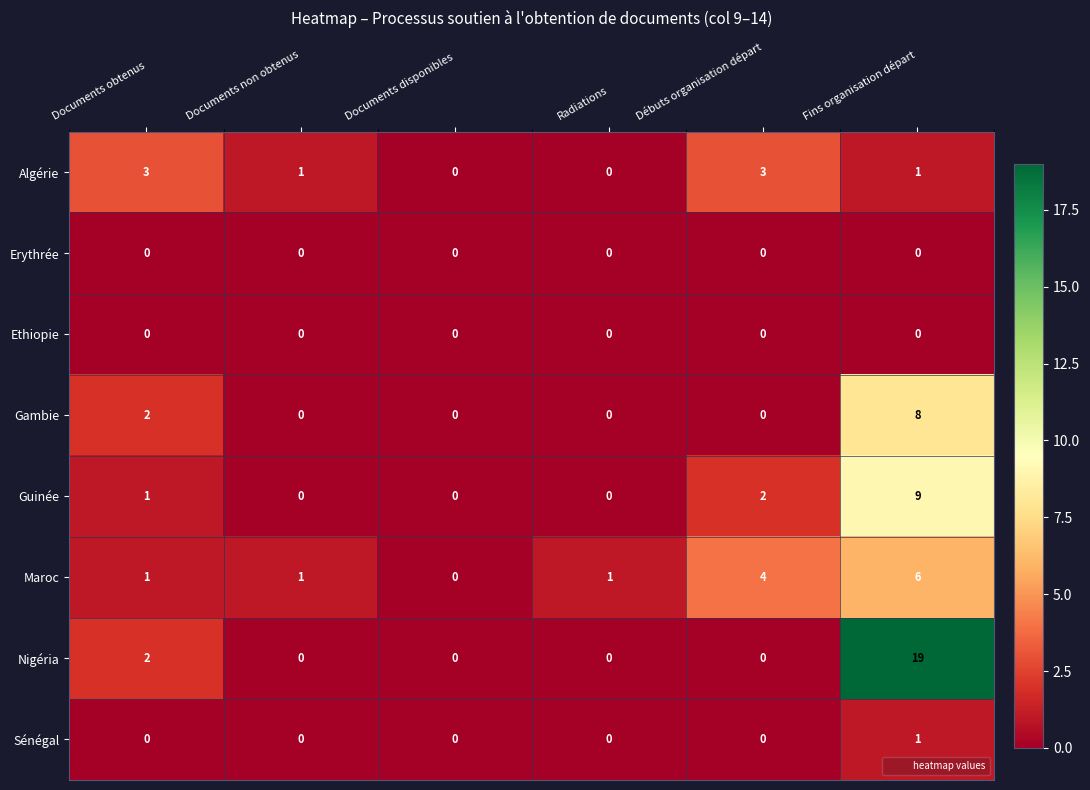

What is the difference between the highest and lowest values at Documents non obtenus?

1